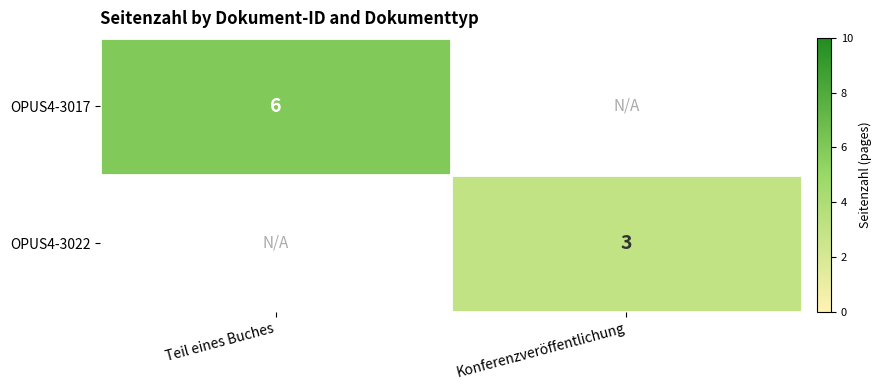

Is the value of OPUS4-3017 at Teil eines Buches greater than the value of OPUS4-3022 at Konferenzveröffentlichung?

Yes